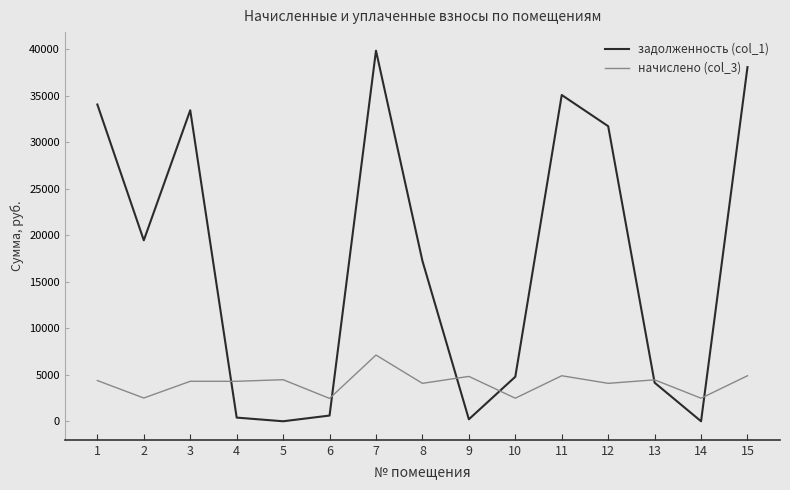

Is it true that задолженность (col_1) equals -12562.4 at 14?

False